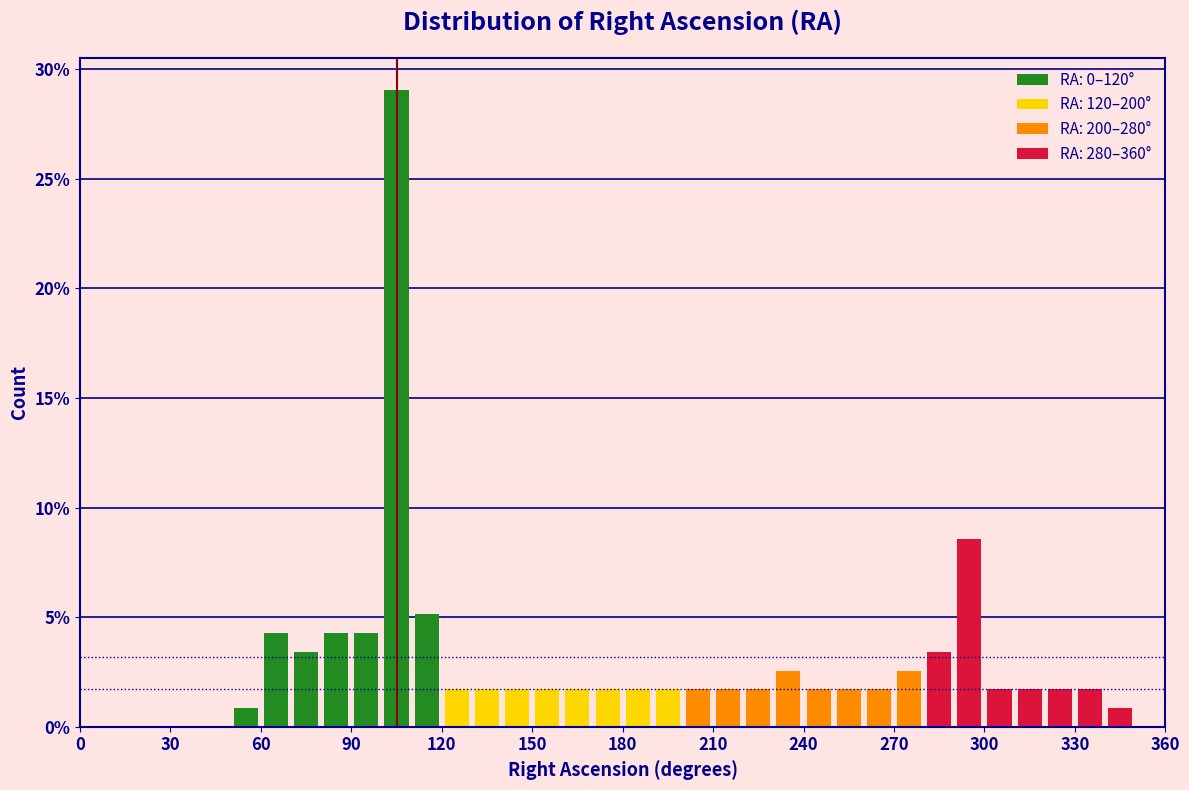

Read against the x-axis, roughly where is the centre of the tallest bar?

105